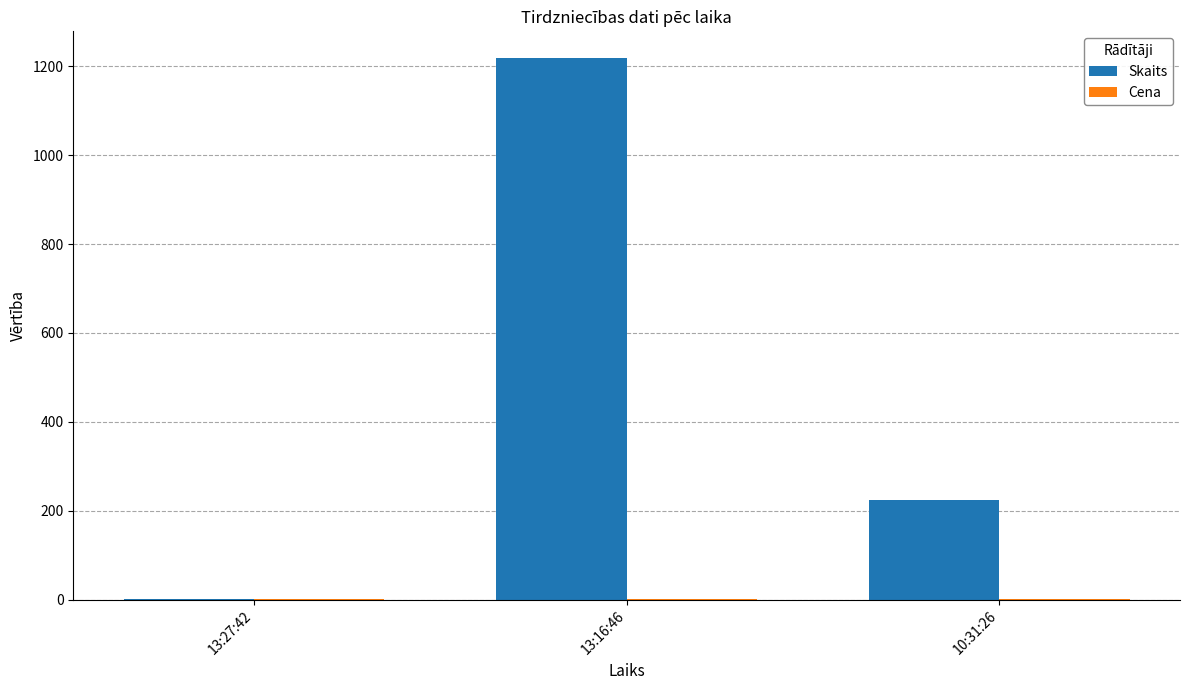

Does the chart contain stacked bars?

No